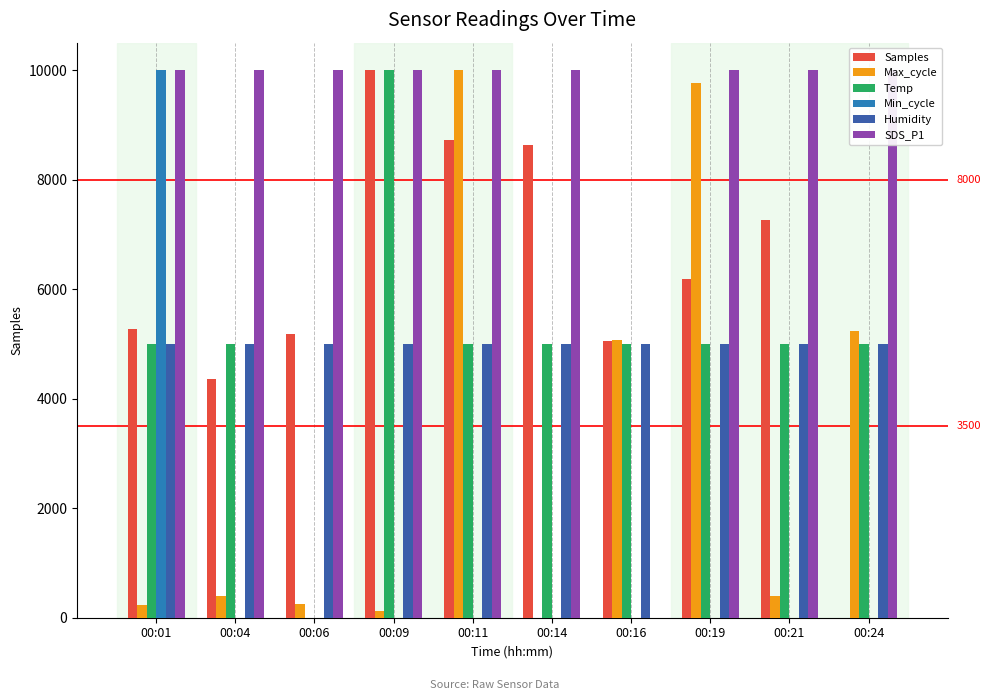

How many positive values does the Samples series have?

9